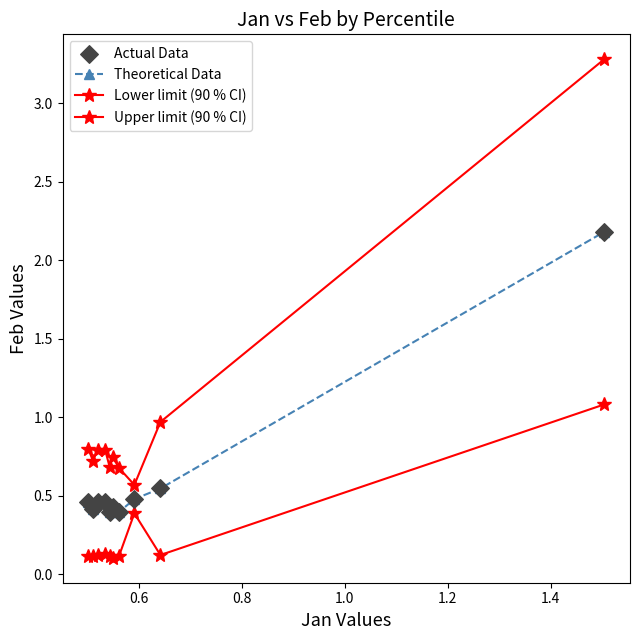

Count the number of data series in this chart.

3